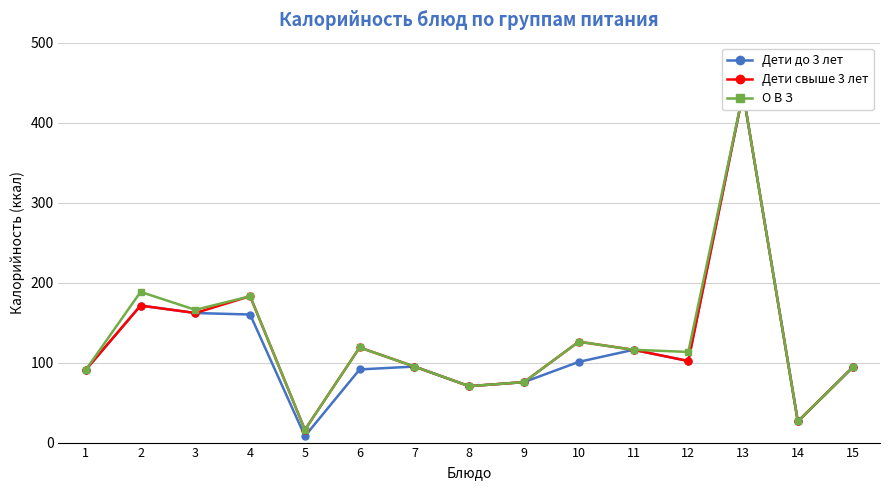

Which series has the largest total across all categories?

О В З